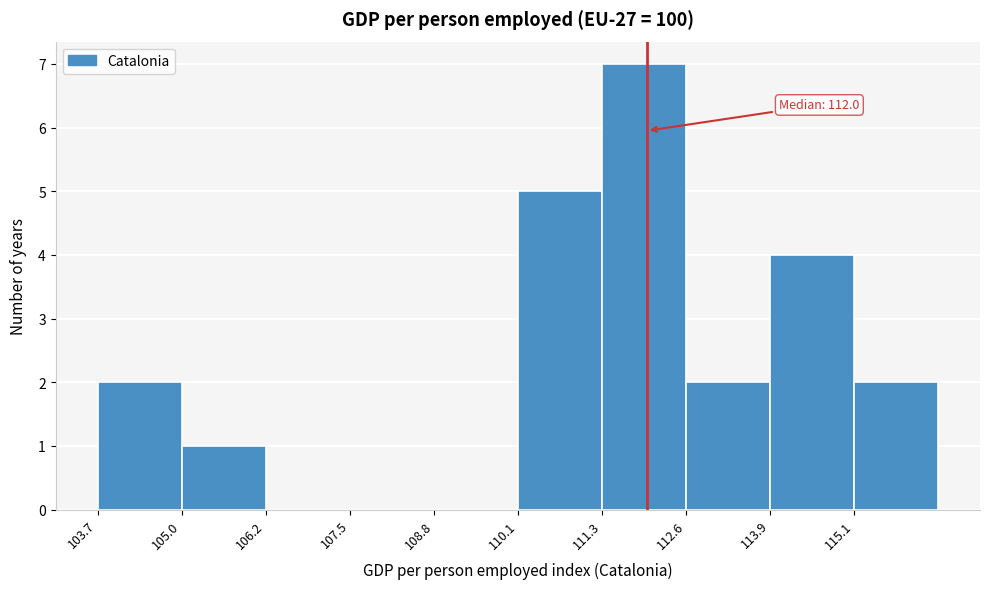

Which range on the x-axis has the tallest bar?

111.4 to 112.6